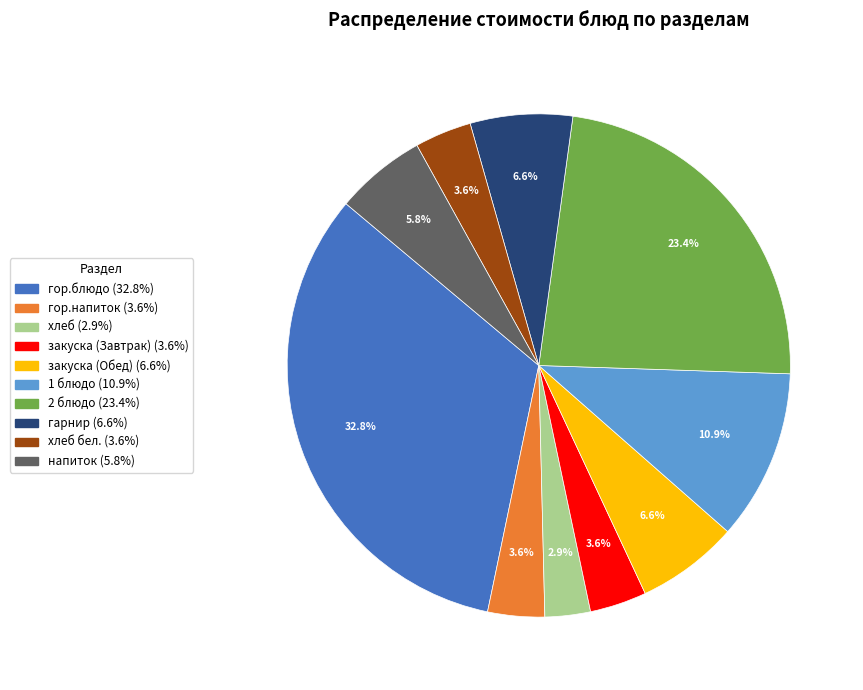

Does any single category account for the majority?

No